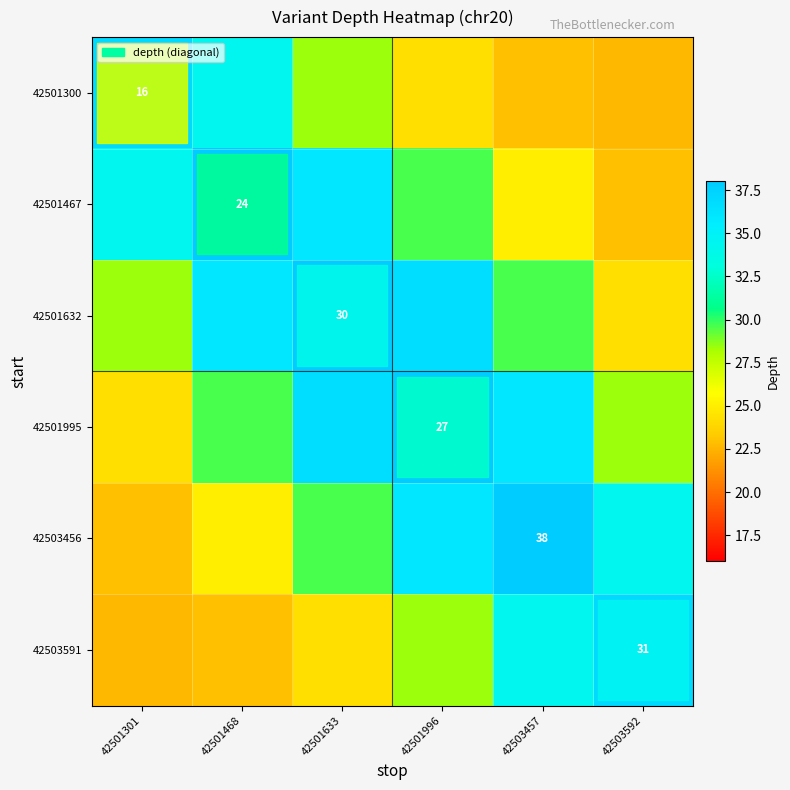

Rank the categories by 42503456 value from highest to lowest.

42503457, 42501996, 42503592, 42501633, 42501468, 42501301